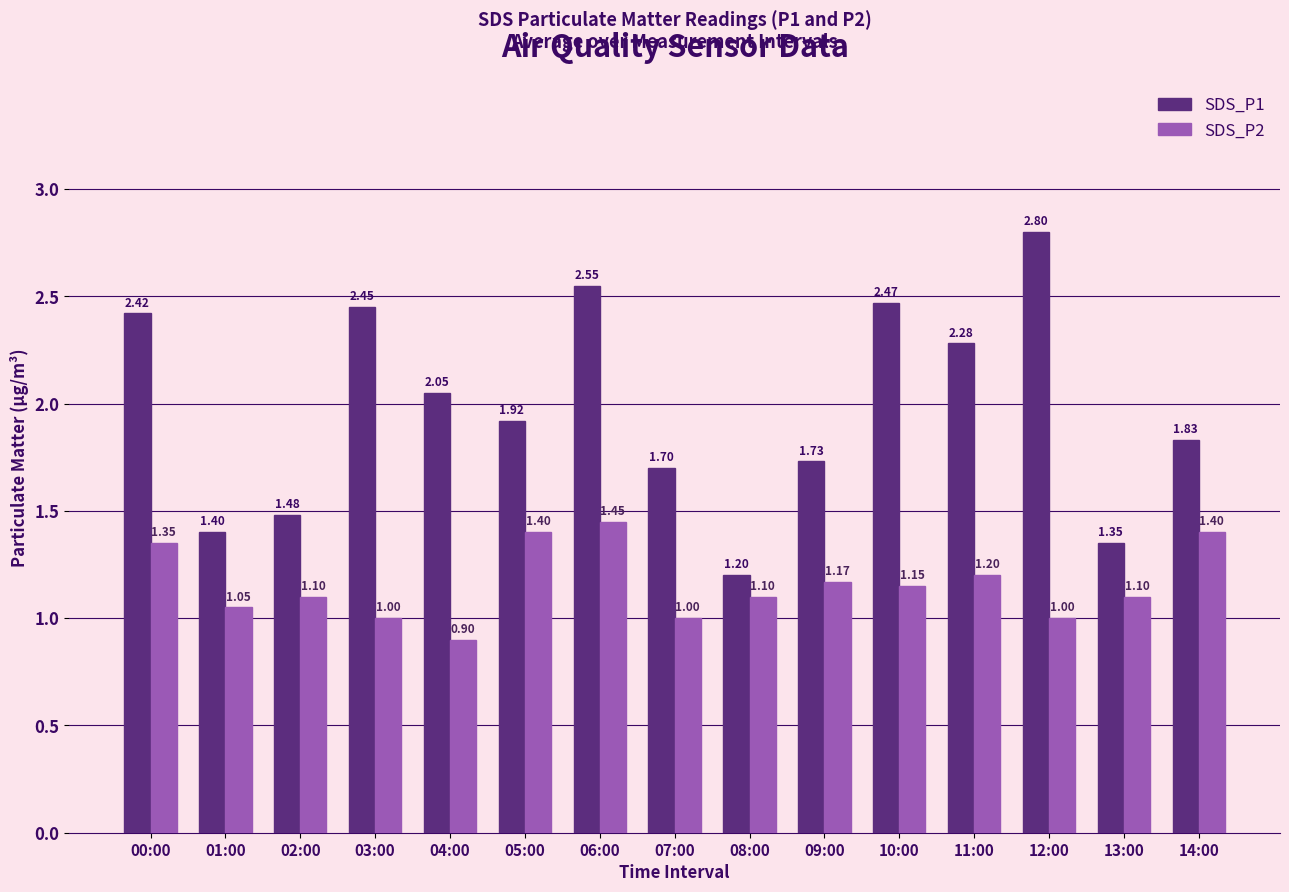

Which series has the widest spread of values?

SDS_P1